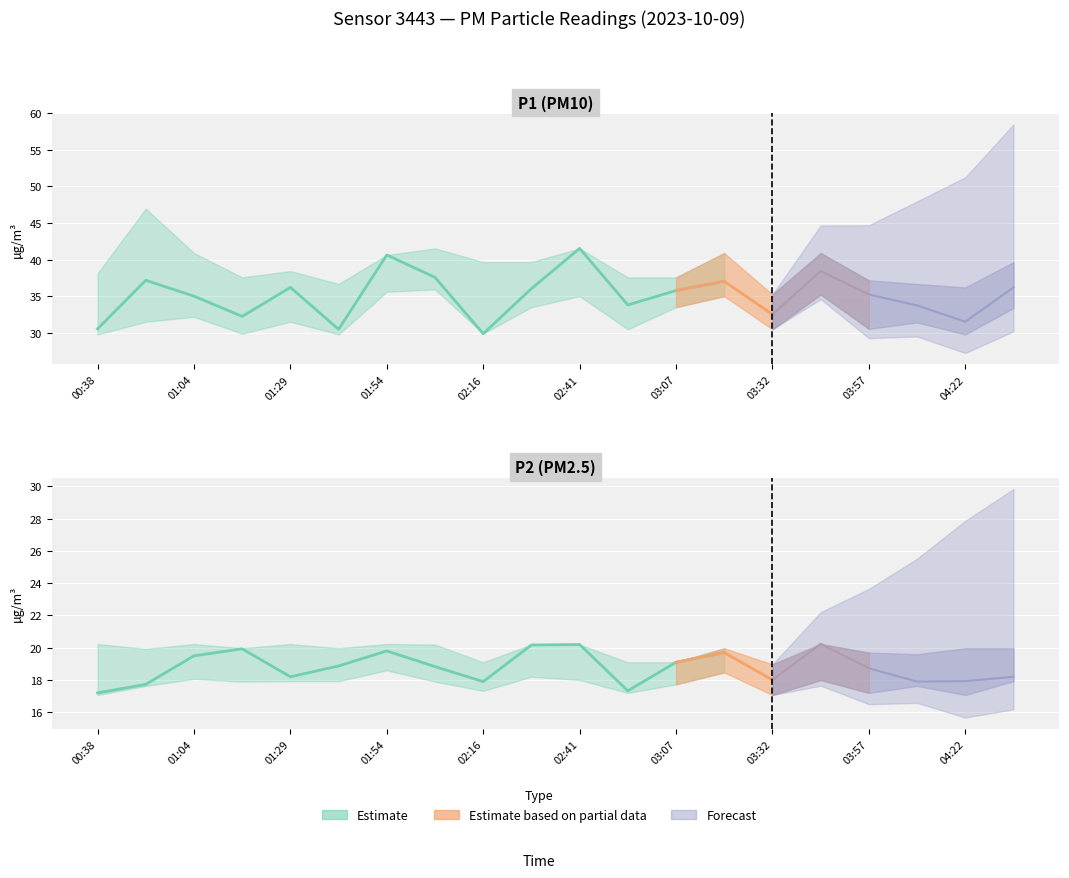

What is the label of the 4th point from the left?

01:16